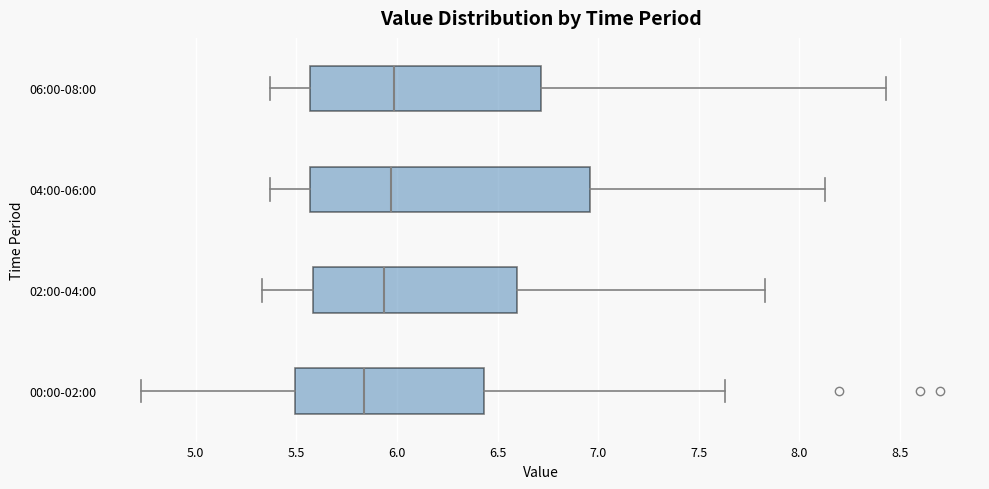

Where does the median line of the box for 06:00-08:00 sit on the x-axis? The values are not printed on the chart, so give them approximately, as read against the axis.

6.00